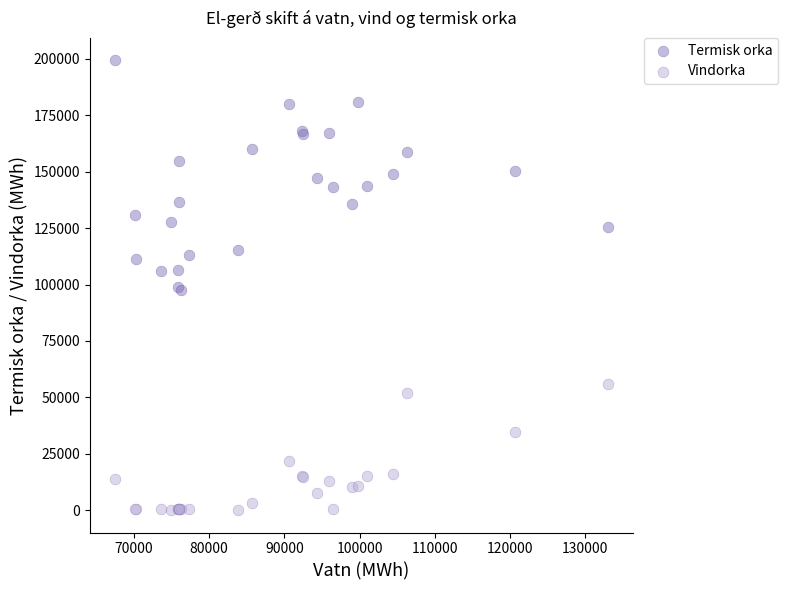

Which series contains the highest Y value?

Termisk orka